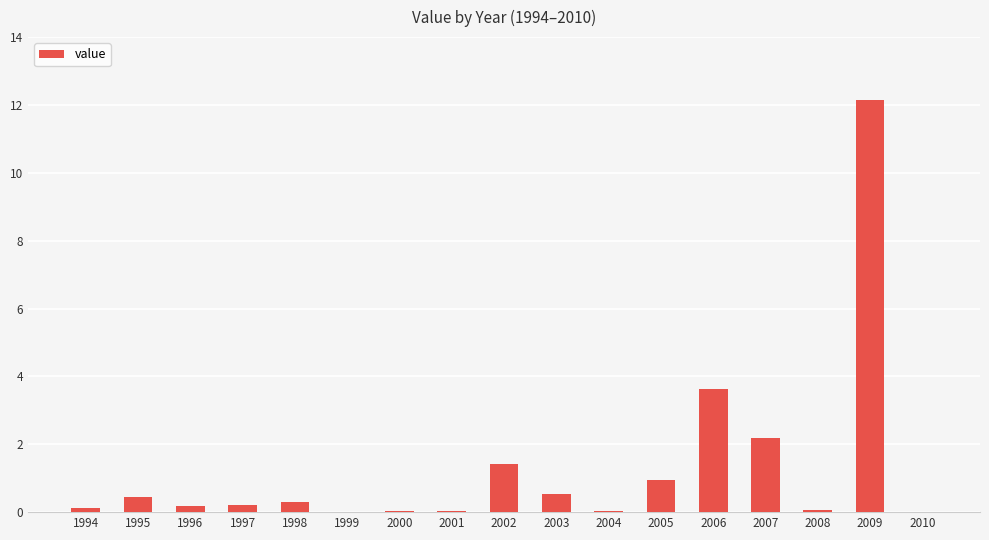

Is it true that the value at 1999 is 7.4?

False